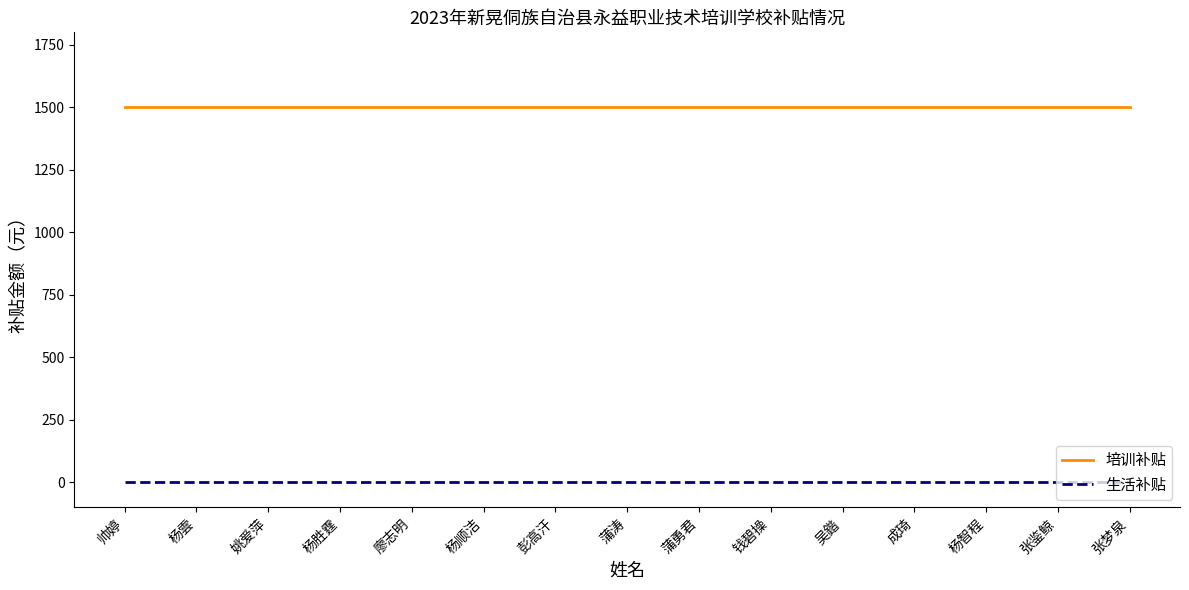

What is the sum of all 培训补贴 values?

22500